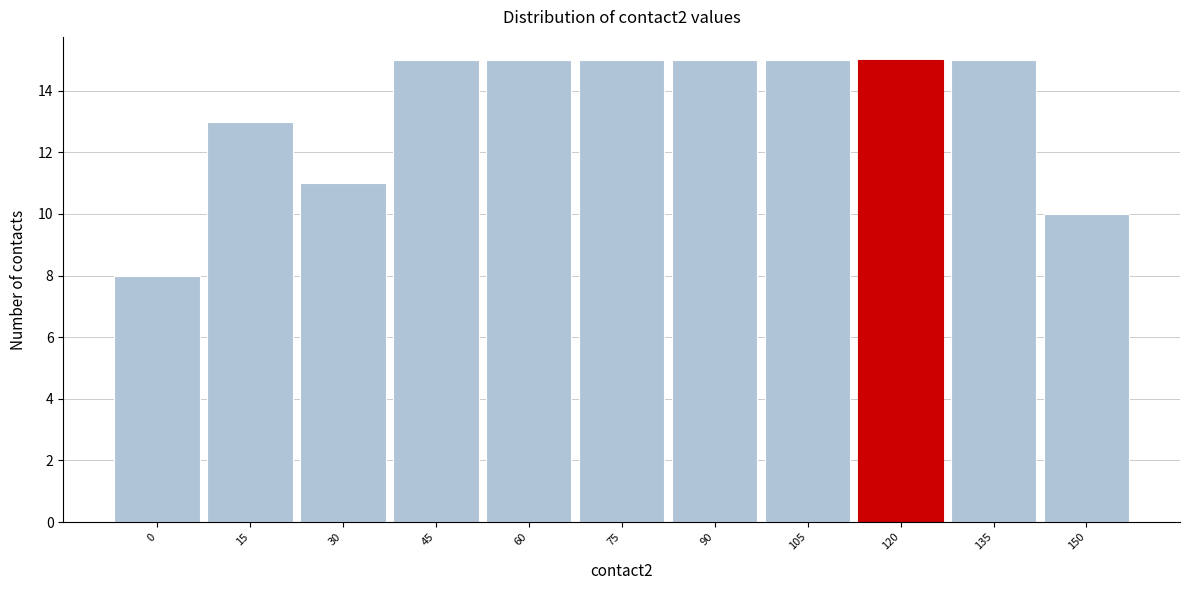

Reading left to right, transcribe all the data shown in this chart.

0=8	15=13	30=11	45=15	60=15	75=15	90=15	105=15	120=15	135=15	150=10